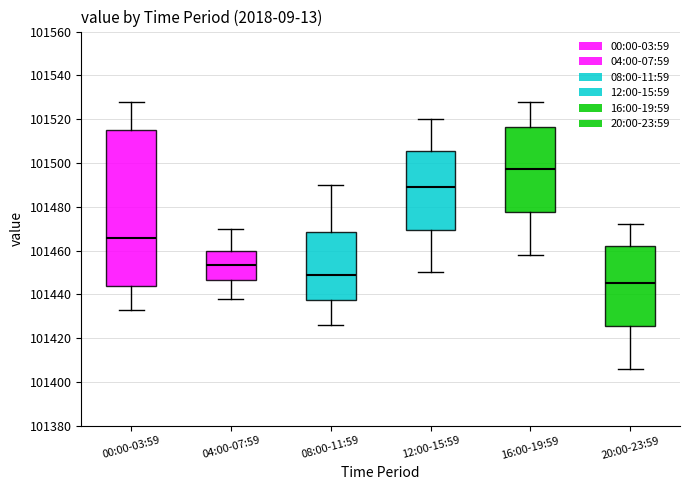

Which box is the tallest, from its lower edge to its upper edge?

00:00-03:59